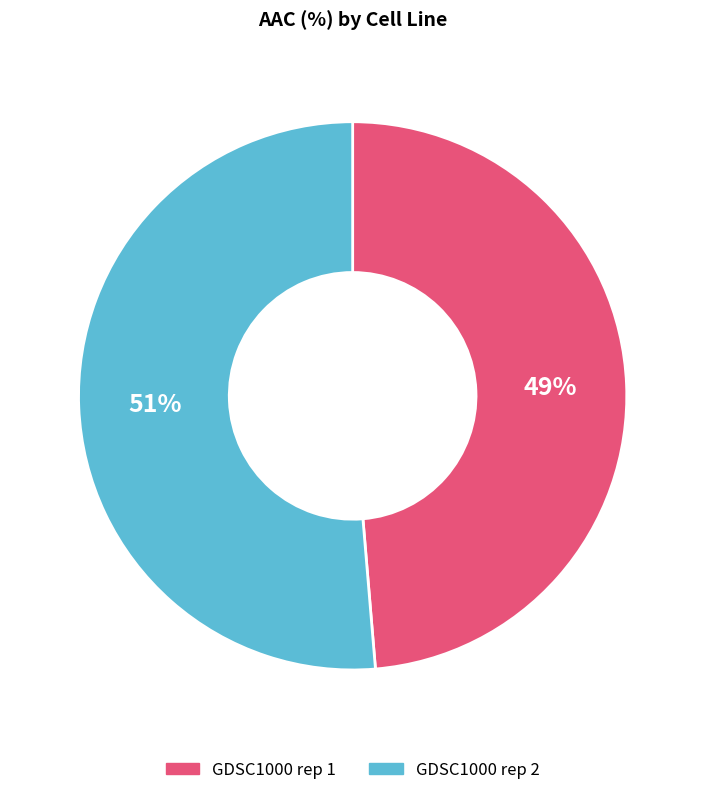

What is the largest slice in the pie chart?

GDSC1000 rep 2